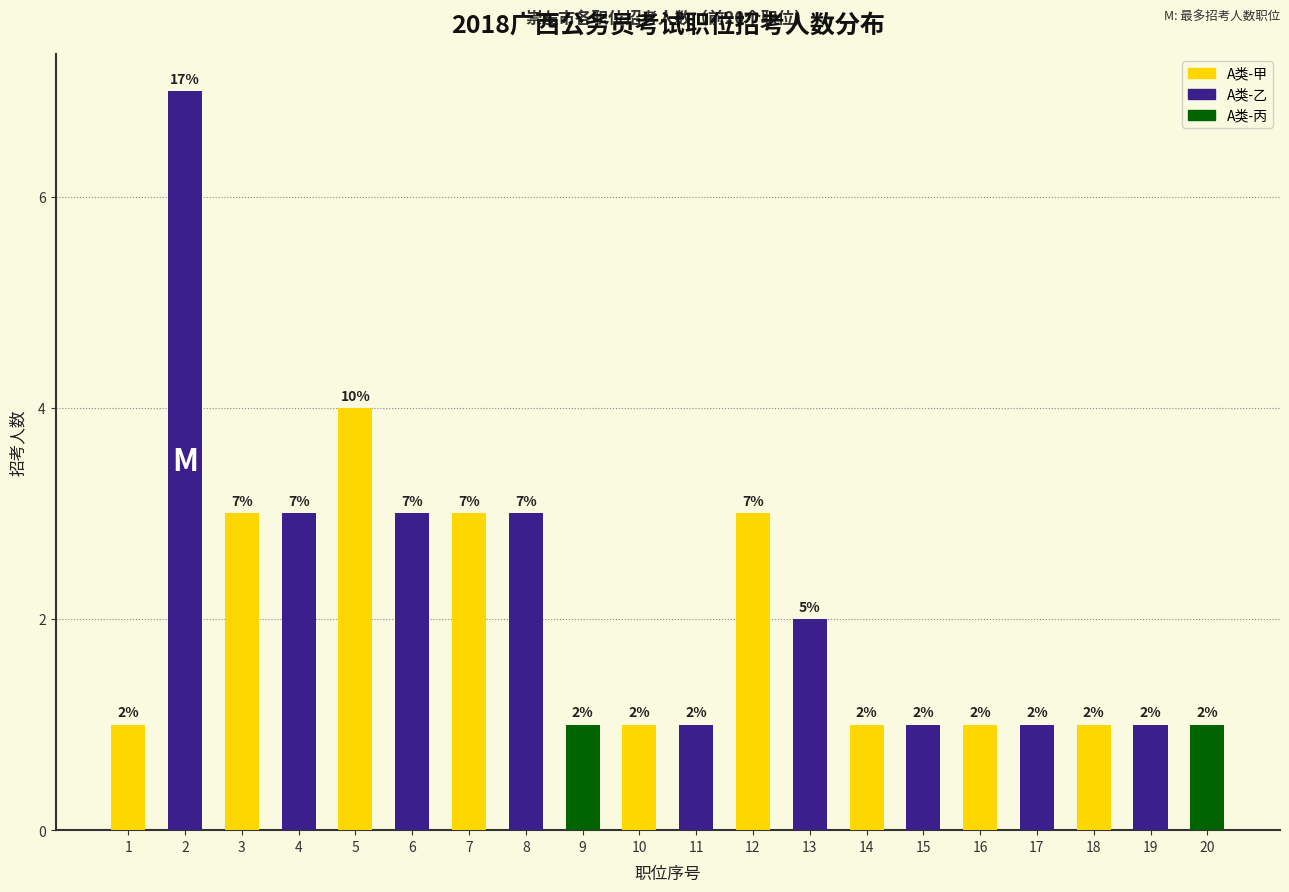

What is the greatest value displayed?

7